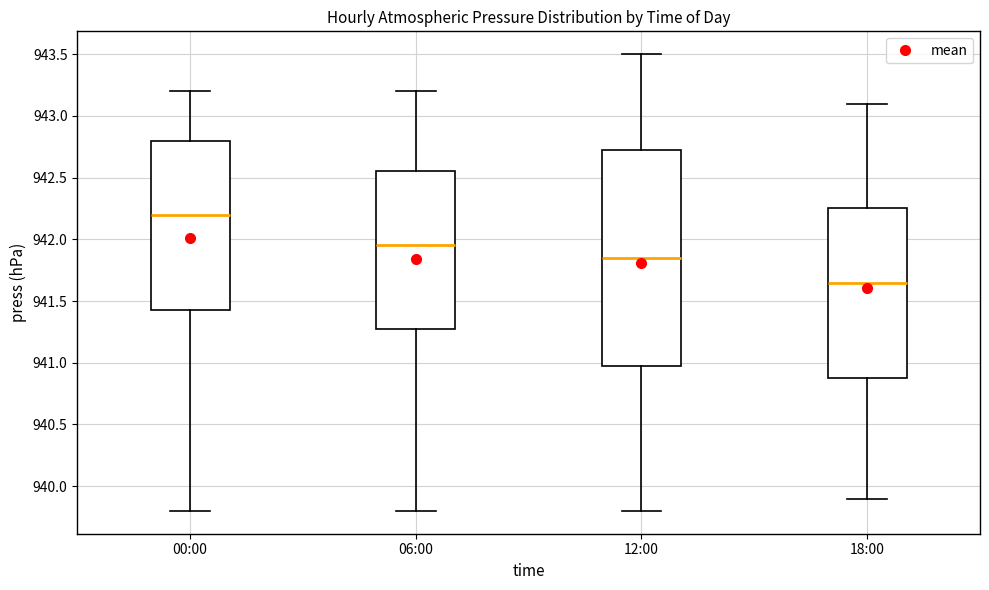

Reading left to right, transcribe this box plot: for each box, give where its median line is, the range the box spans, and where its two whiskers end, as read against the y-axis. The values are not printed on the chart, so give them approximately, as read against the axis.

00:00: median 942.20, box 941.45 to 942.80, whiskers 939.80 to 943.20
06:00: median 941.95, box 941.30 to 942.55, whiskers 939.80 to 943.20
12:00: median 941.85, box 941.00 to 942.75, whiskers 939.80 to 943.50
18:00: median 941.65, box 940.90 to 942.25, whiskers 939.90 to 943.10